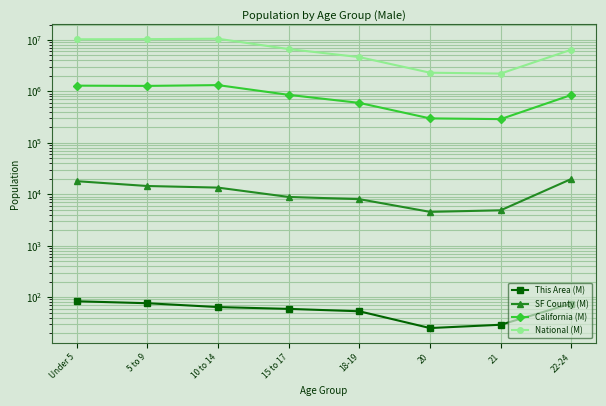

Reading left to right, what are all the values shown in this chart?

This Area (M): Under 5=83	5 to 9=76	10 to 14=64	15 to 17=59	18-19=53	20=25	21=29	22-24=75
SF County (M): Under 5=17963	5 to 9=14466	10 to 14=13467	15 to 17=8861	18-19=8027	20=4543	21=4875	22-24=19851
California (M): Under 5=1294056	5 to 9=1279563	10 to 14=1325915	15 to 17=857058	18-19=598024	20=298655	21=289108	22-24=853022
National (M): Under 5=10319427	5 to 9=10389638	10 to 14=10579862	15 to 17=6656209	18-19=4647457	20=2308319	21=2223198	22-24=6482659